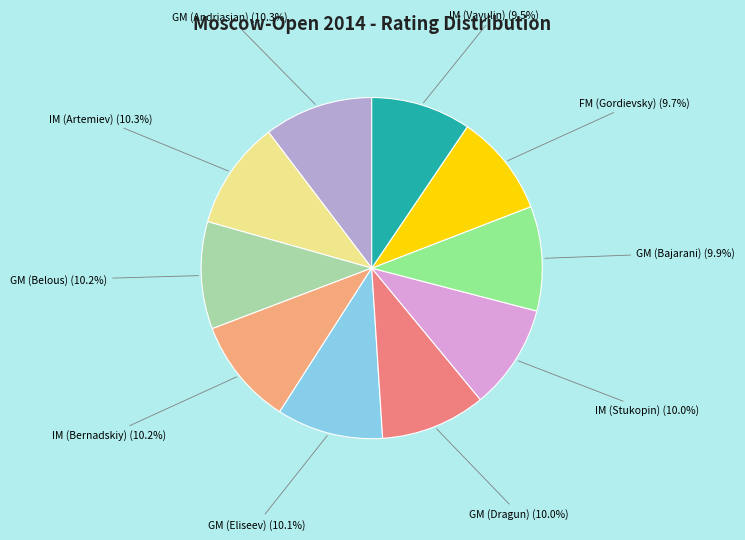

Do IM (Stukopin) and IM (Bernadskiy) together represent more than half of the pie?

No